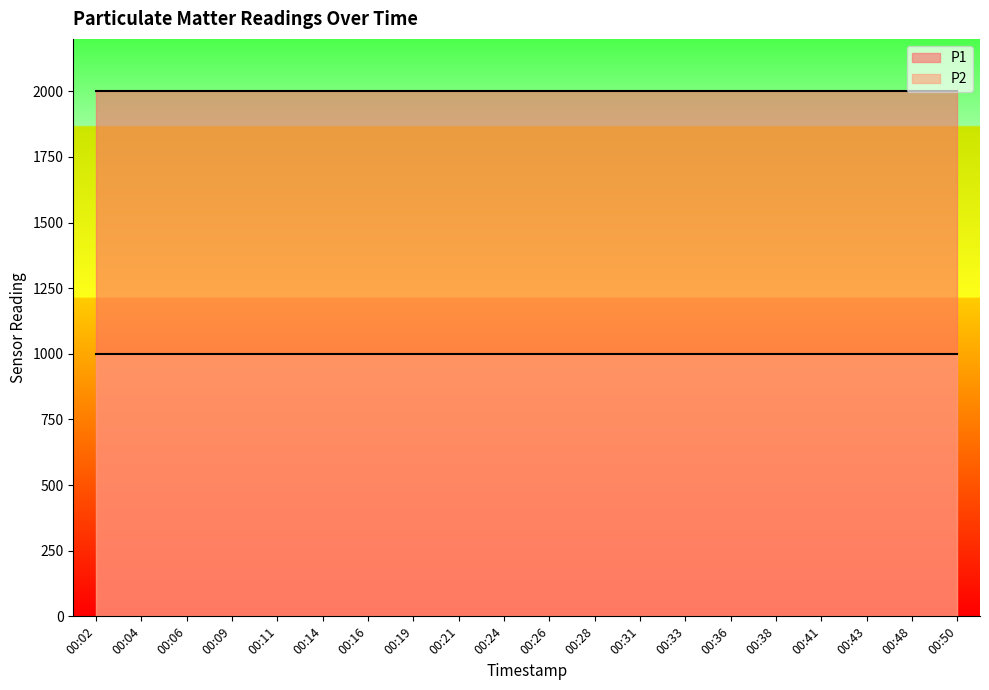

Which series has the largest range (max minus min)?

P1